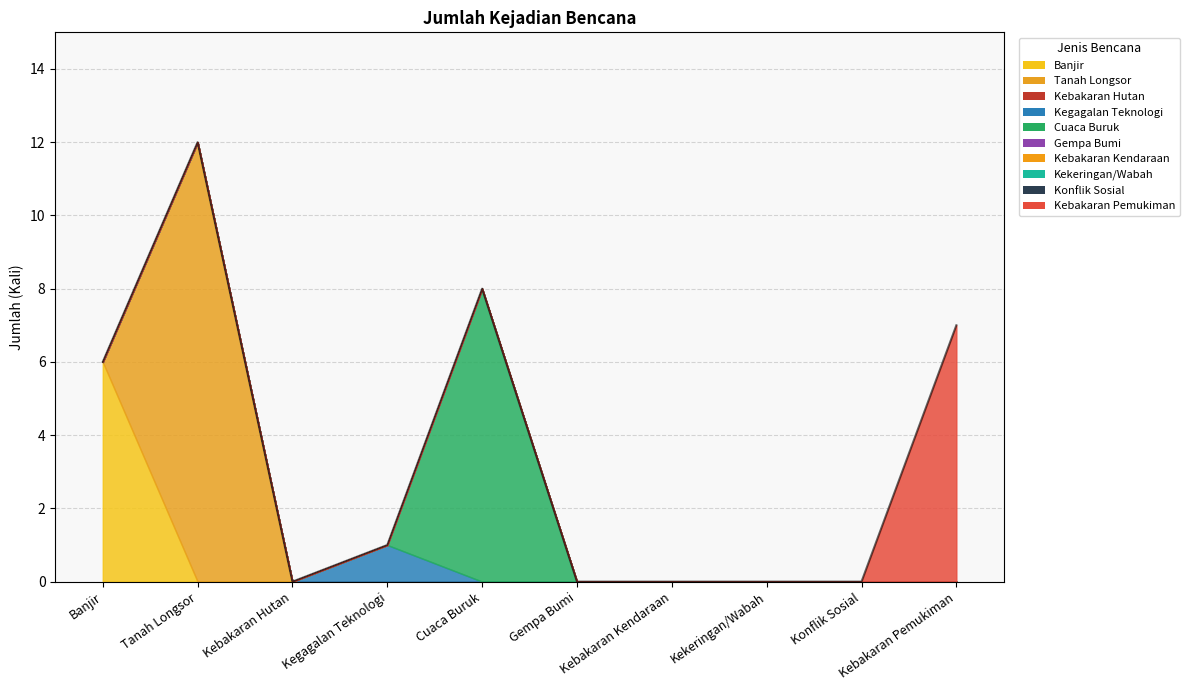

How many values are below 1?

5